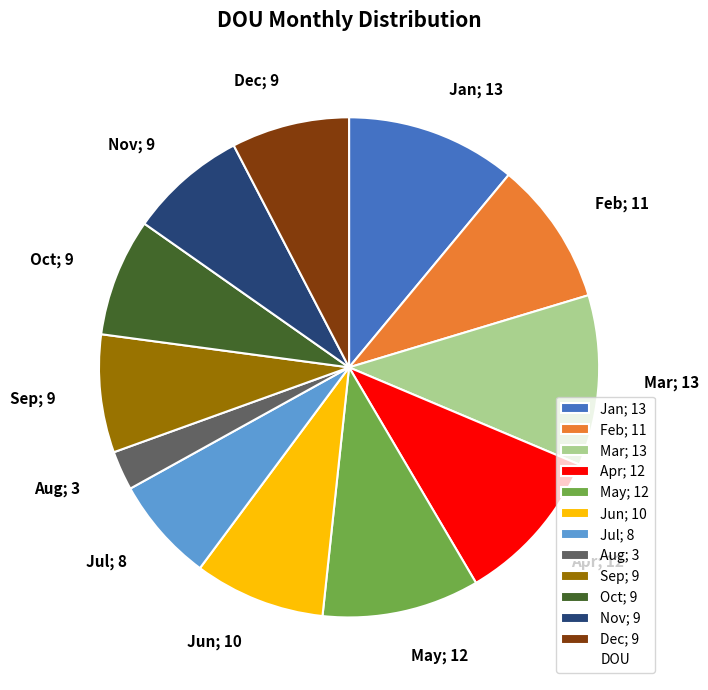

Is it true that May; 12 is 17% of the pie?

False